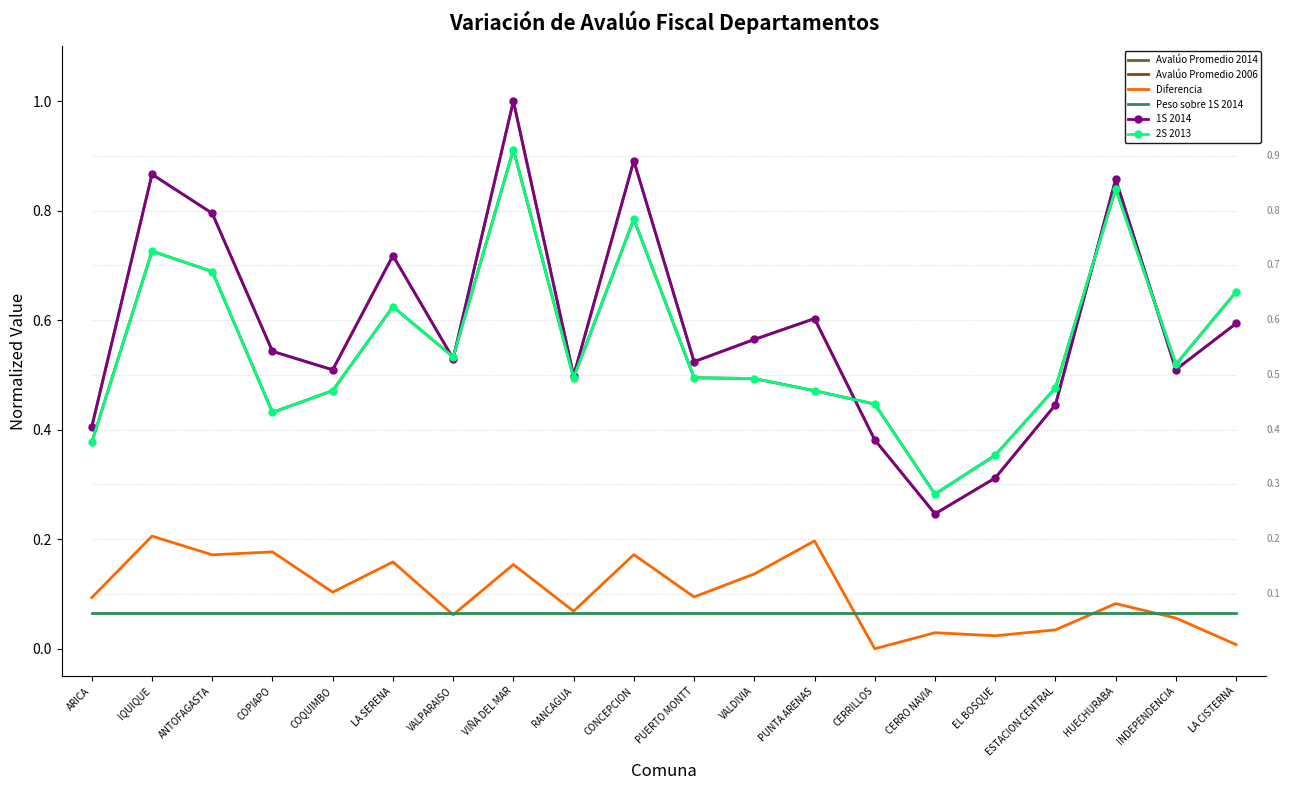

The value of Peso sobre 1S 2014 at VALDIVIA is 0.1. True or false?

True